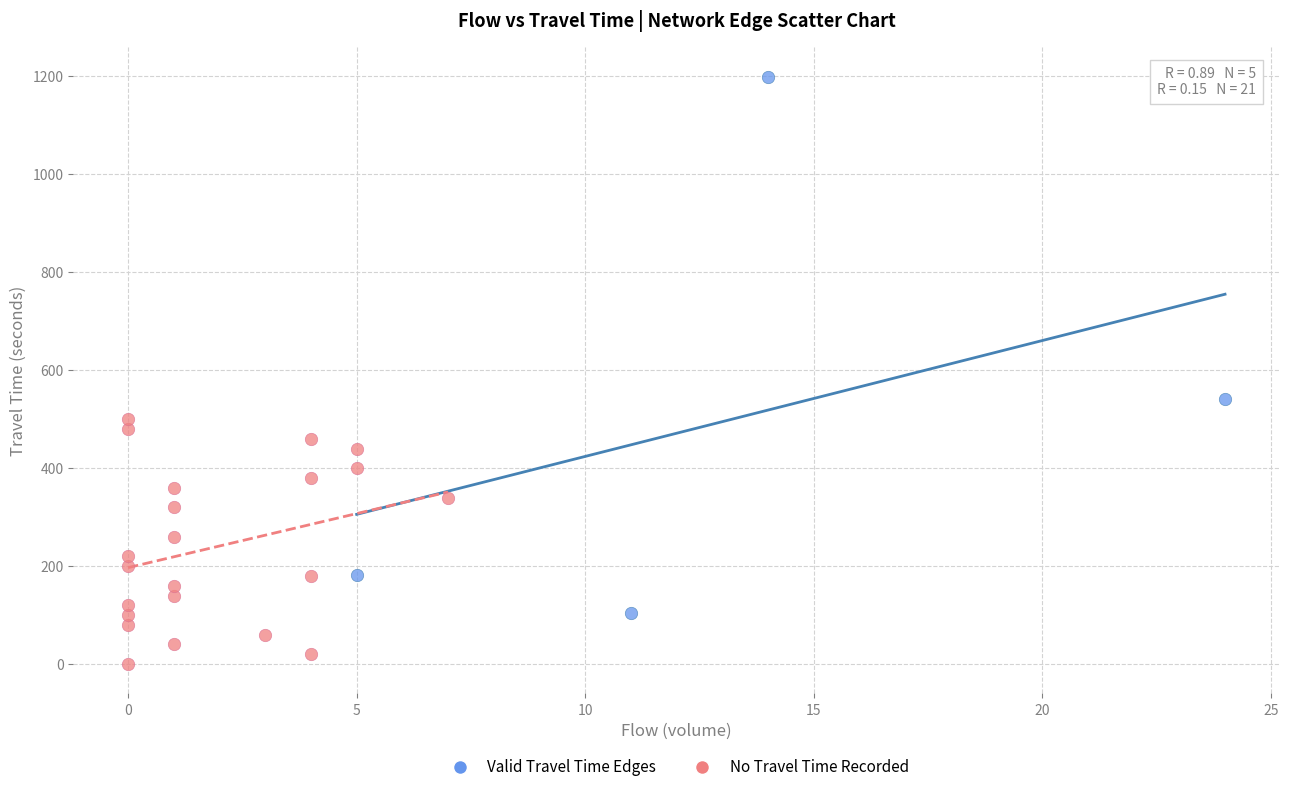

Which series has the widest spread of Y values?

Valid Travel Time Edges